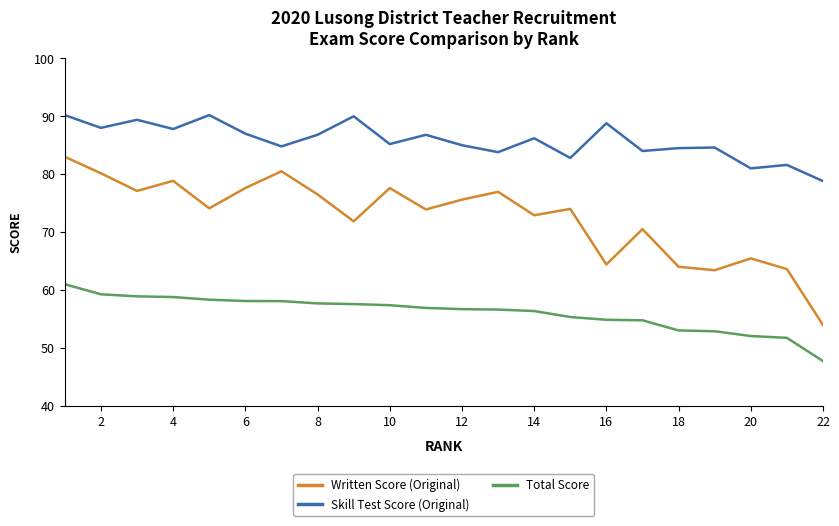

Which series has the largest range (max minus min)?

Written Score (Original)